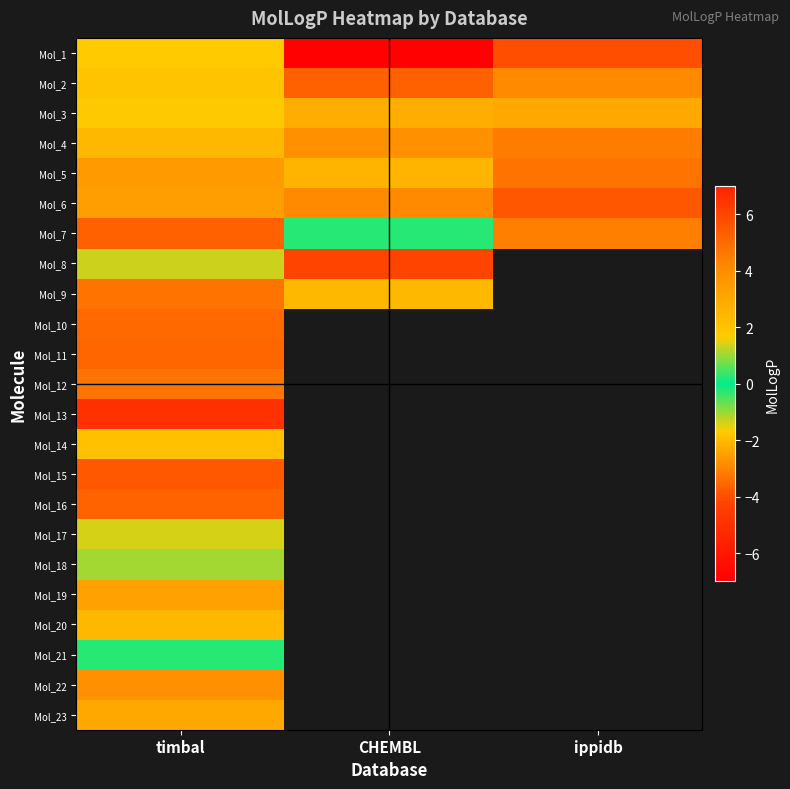

Which category has the highest value in the Mol_17 series?

timbal